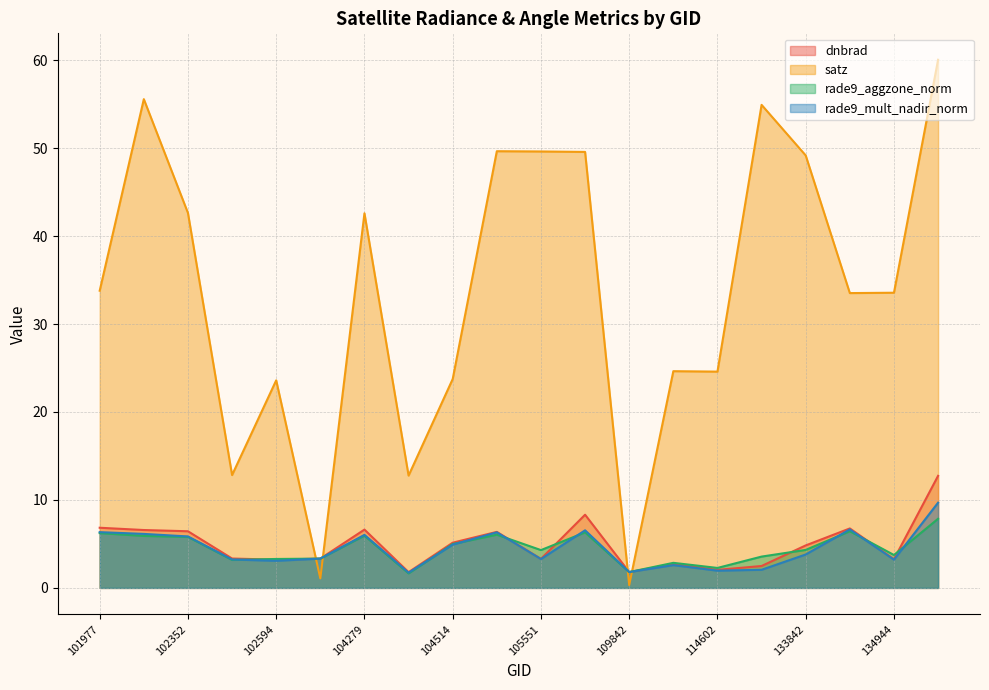

What are all the series names shown in the legend?

dnbrad, satz, rade9_aggzone_norm, rade9_mult_nadir_norm